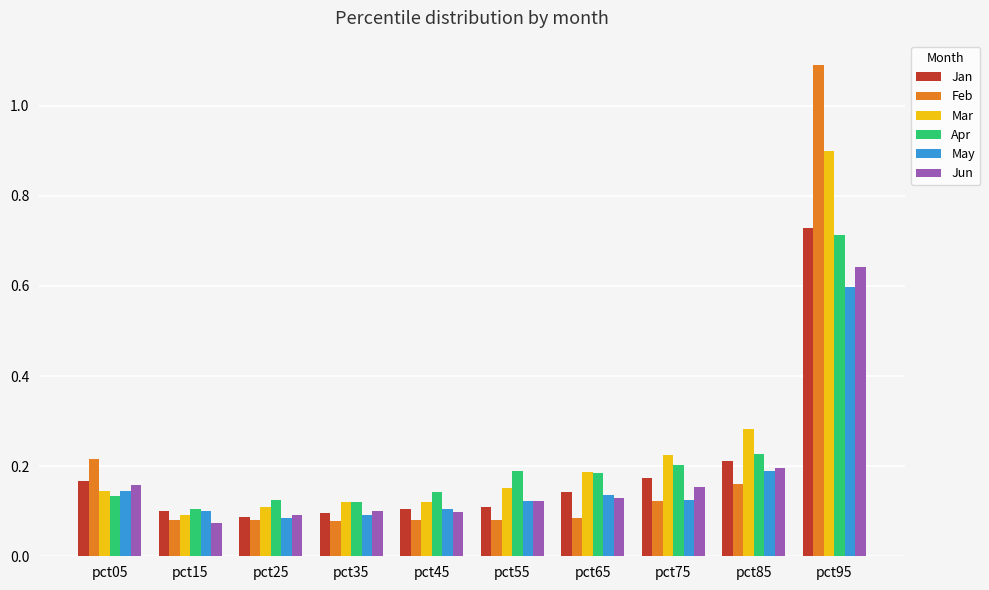

How many bars are there in each group?

6